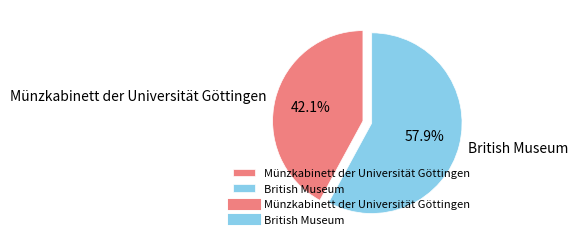

To the nearest percent, what portion does British Museum represent?

58%